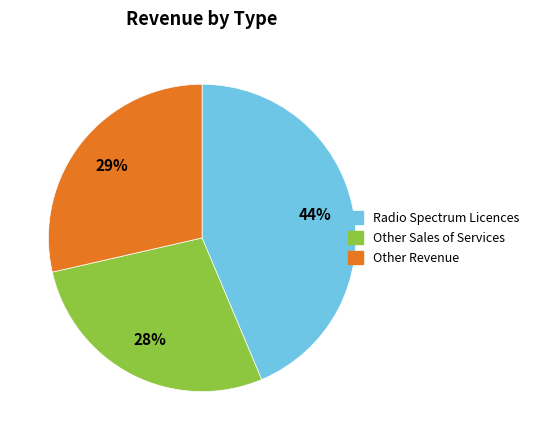

Does any single category account for the majority?

No